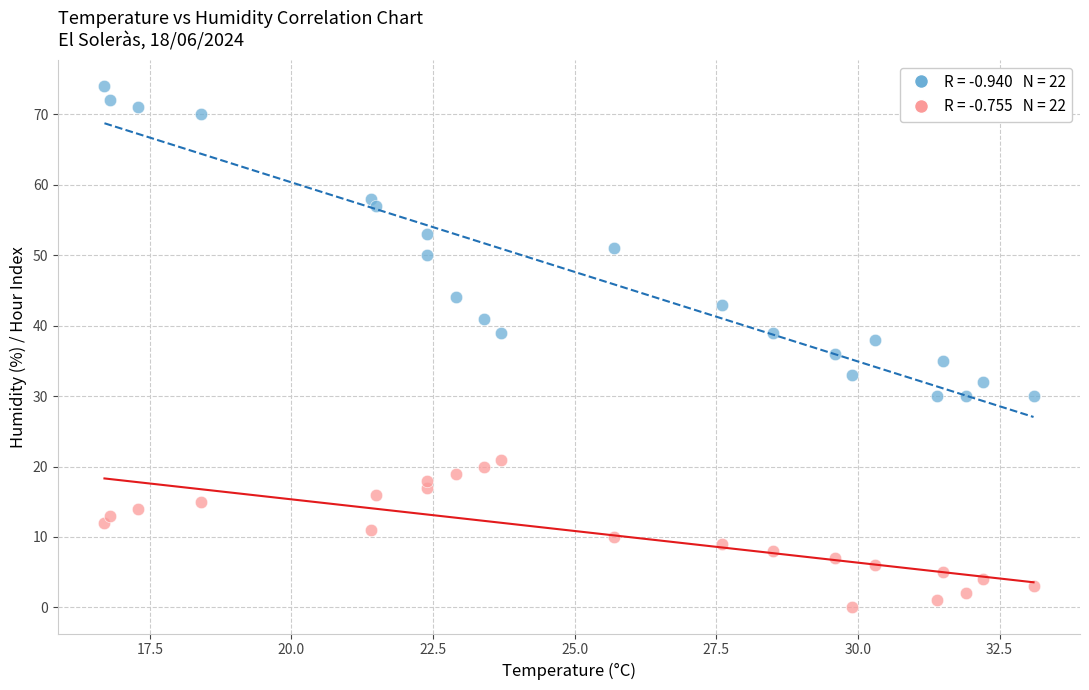

Across all data points, what is the range of Y values (max minus min)?

74